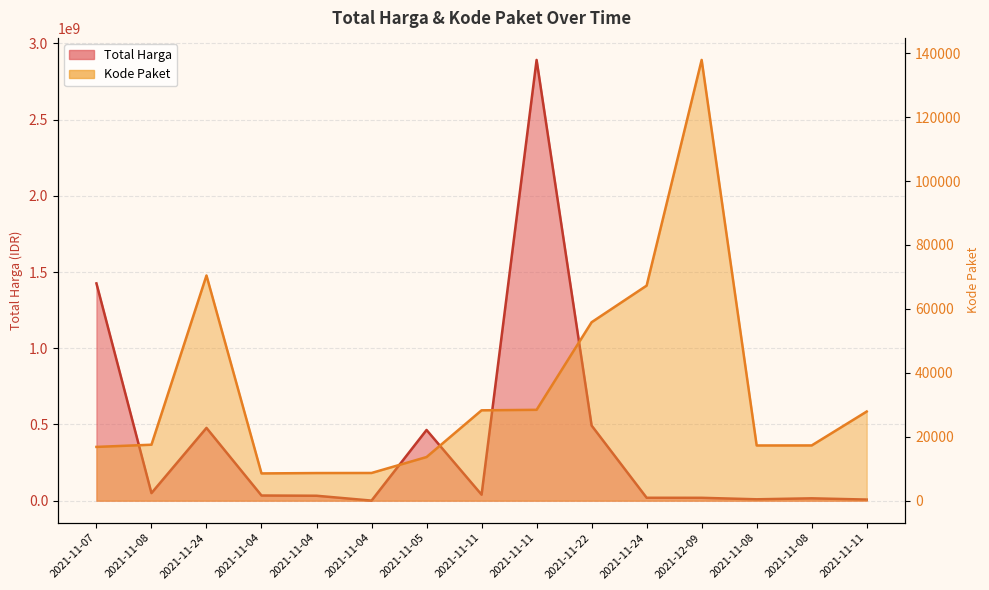

What are all the series names shown in the legend?

Total Harga, Kode Paket